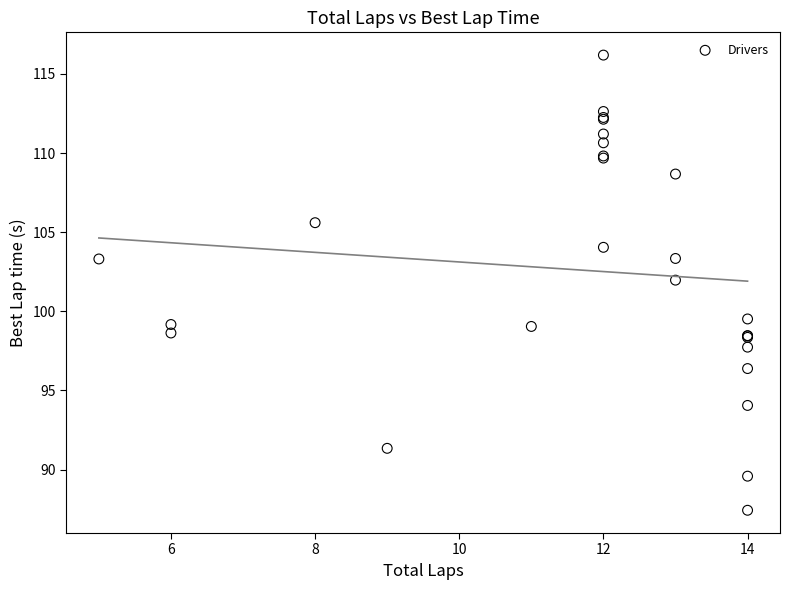

What Y value in the scatter plot is closest to 101?

102.0